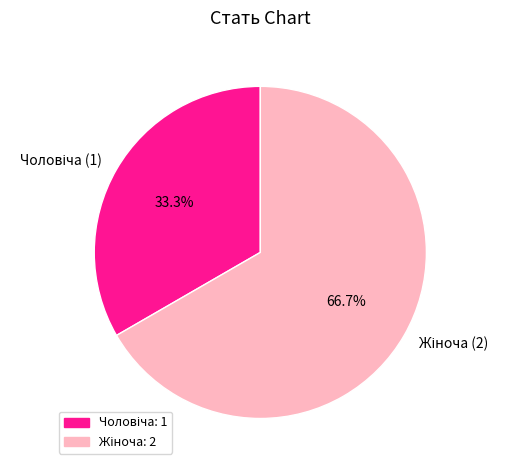

Is there any slice that represents more than half of the pie?

Yes